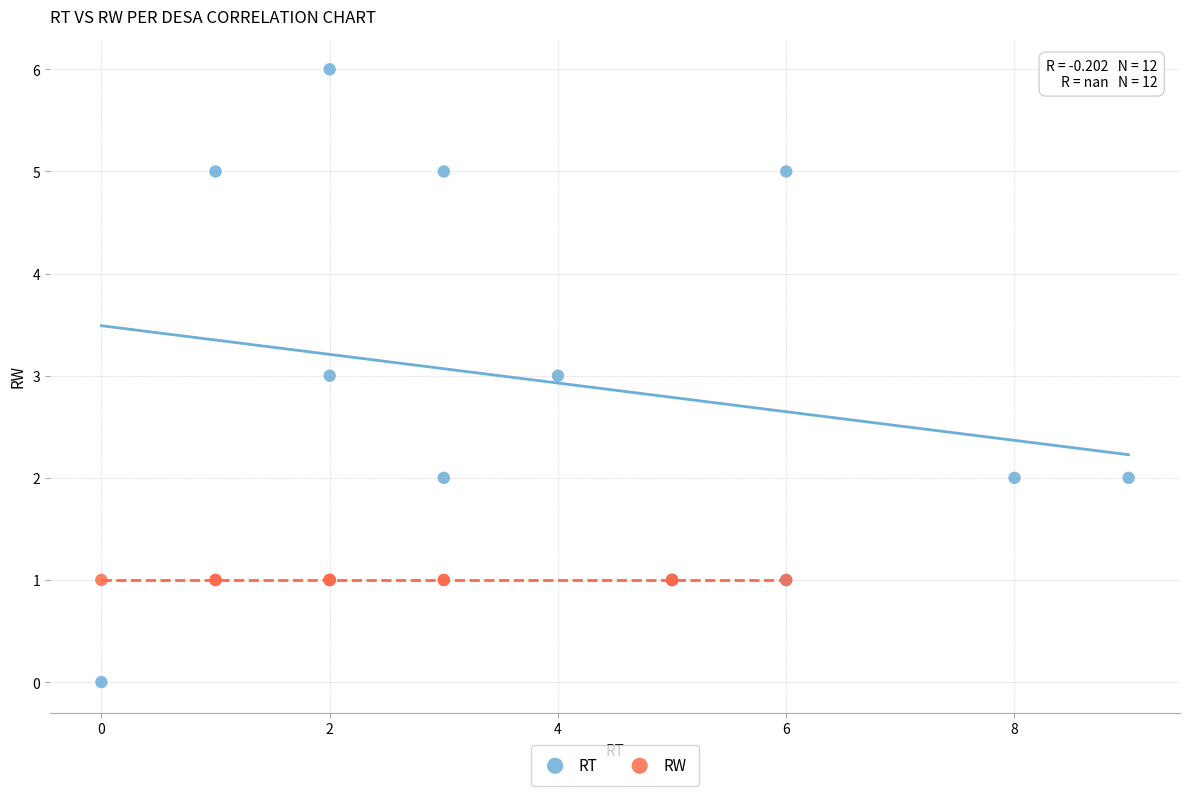

Which series reaches the minimum Y coordinate?

RT